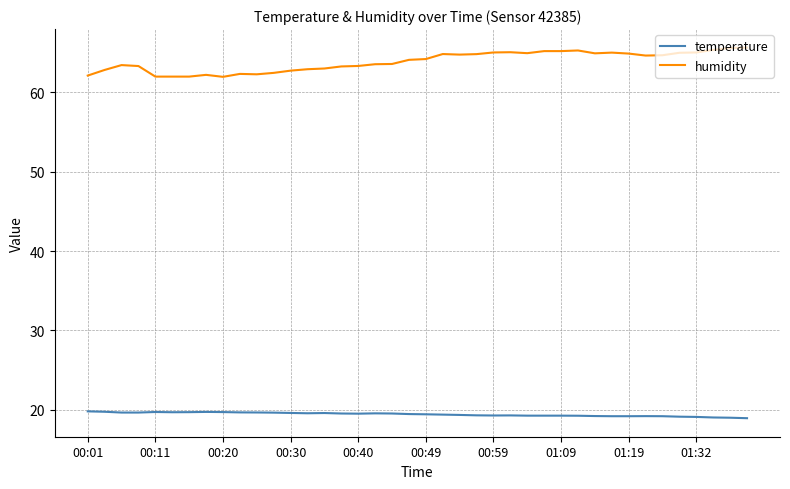

True or false: temperature and humidity cross at least once.

False